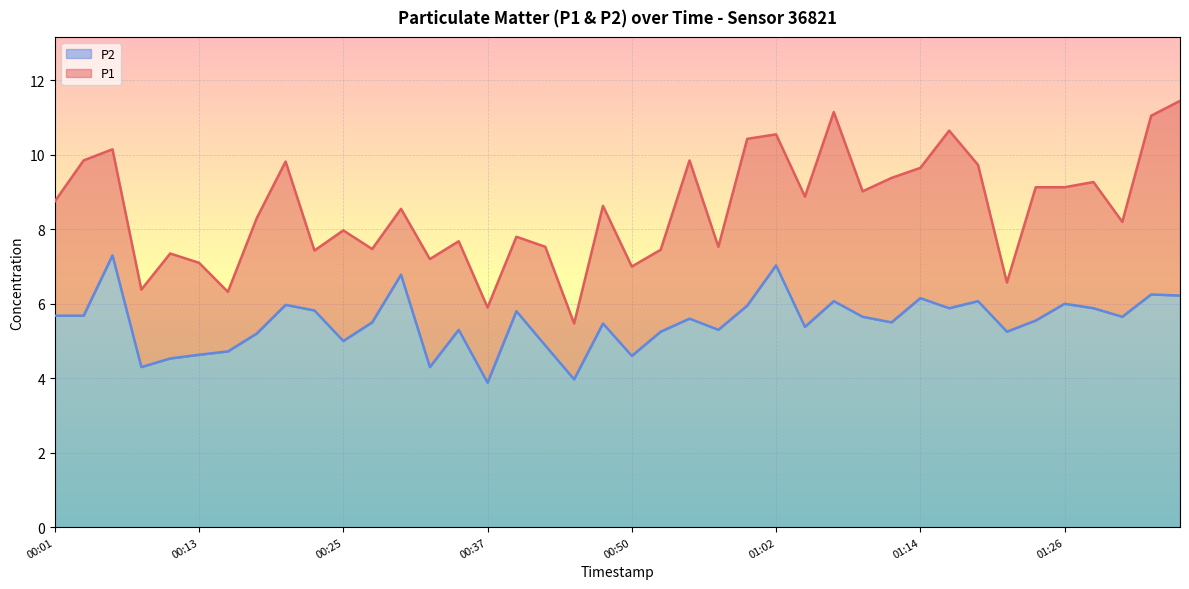

The value of P2 at 00:57 is 3.5. True or false?

False